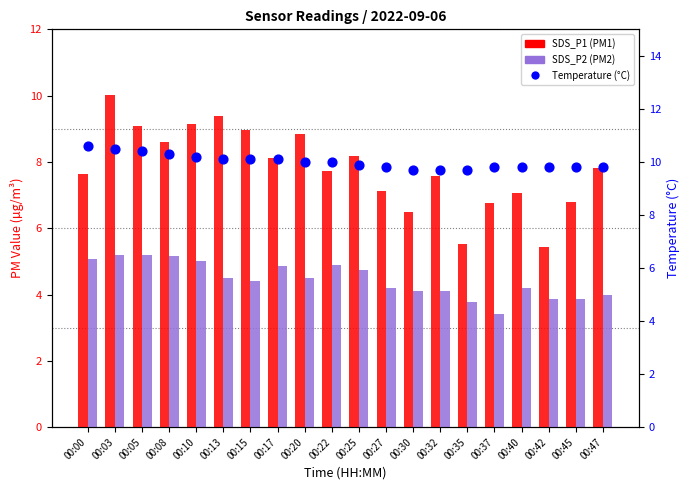

Which series reaches the maximum Y coordinate?

Temperature